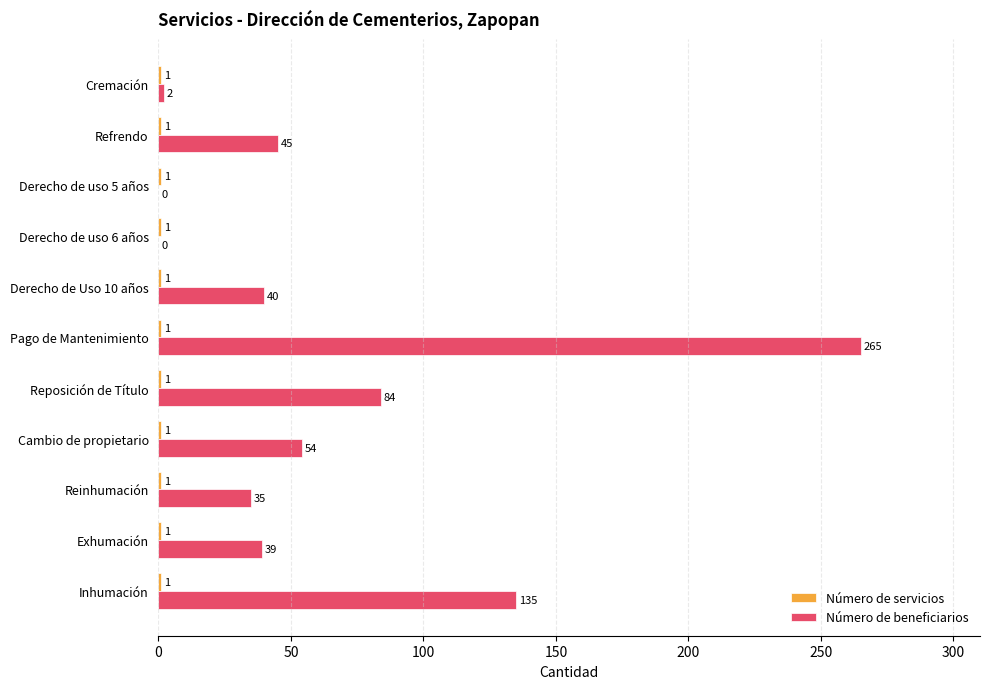

Between Inhumación and Exhumación, which series saw the biggest shift?

Número de beneficiarios